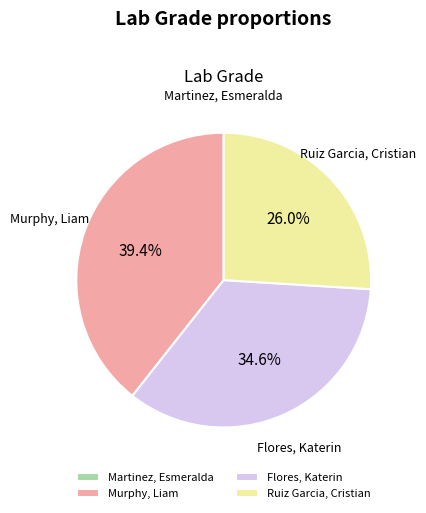

Between Murphy, Liam and Flores, Katerin, which is larger?

Murphy, Liam